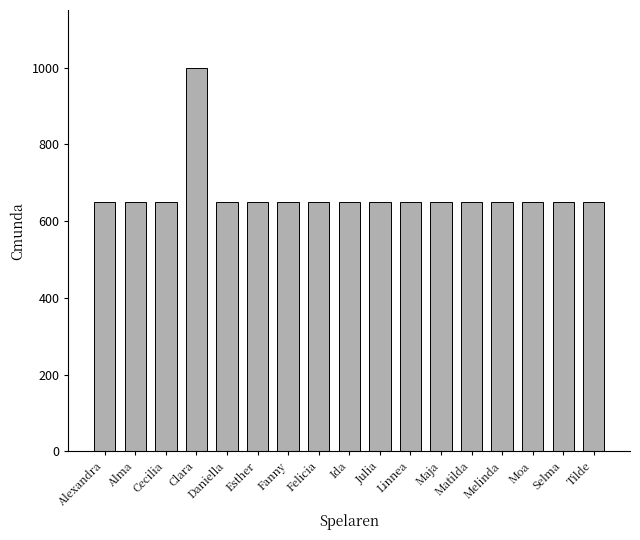

What is the approximate value at Esther?

650